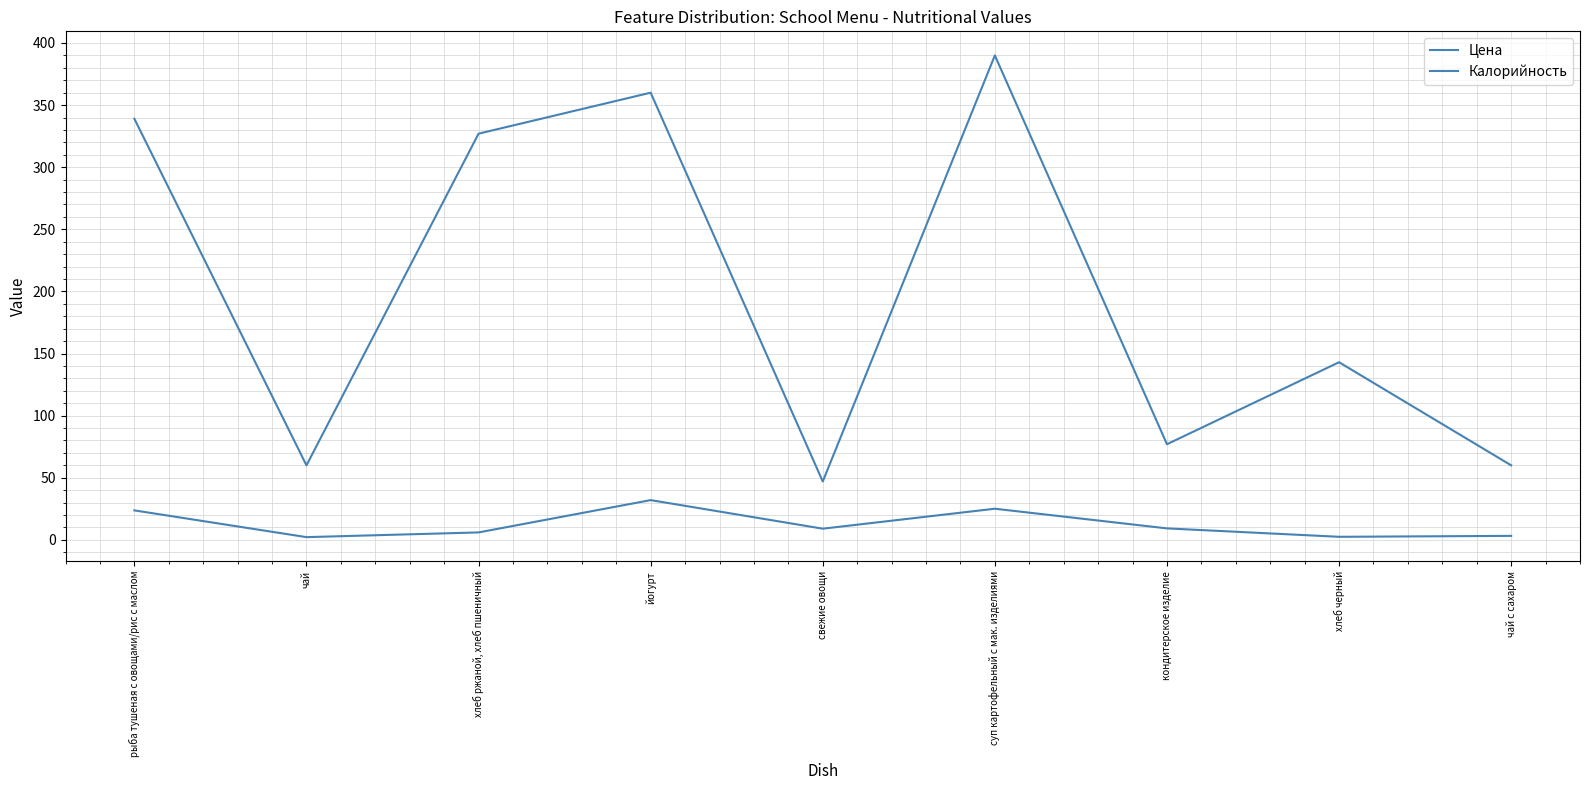

What is the difference between the maximum and minimum values in the Цена series?

29.8